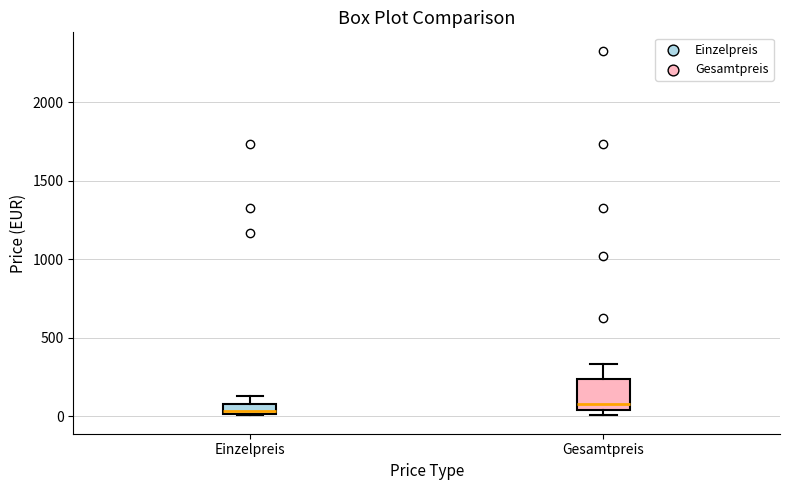

Where does the median line of the box for Gesamtpreis sit on the y-axis? The values are not printed on the chart, so give them approximately, as read against the axis.

100